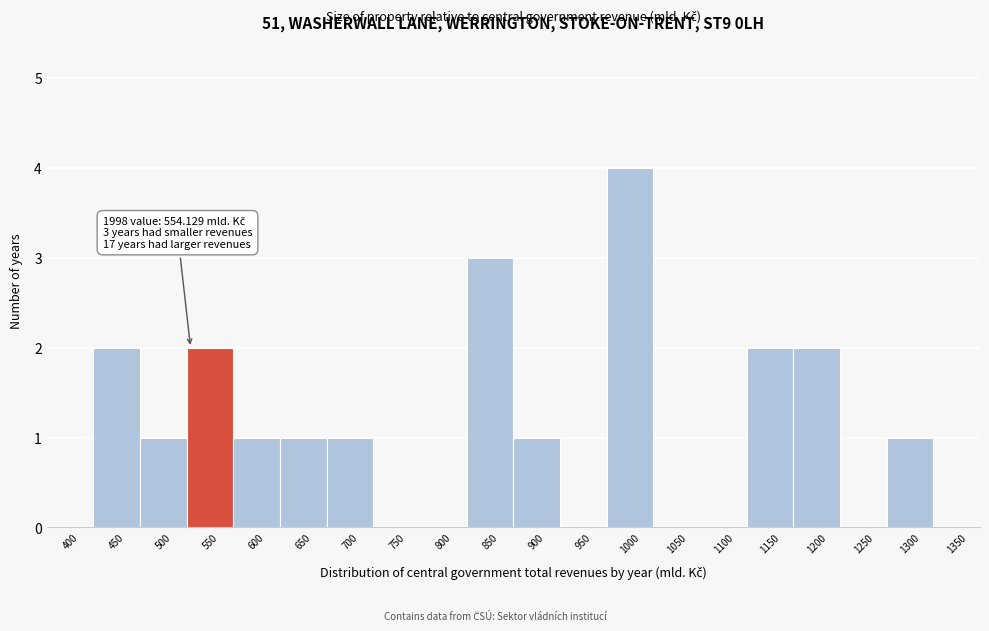

Reading left to right, list all the values displayed in this chart.

400=0	450=2	500=1	550=2	600=1	650=1	700=1	750=0	800=0	850=3	900=1	950=0	1000=4	1050=0	1100=0	1150=2	1200=2	1250=0	1300=1	1350=0